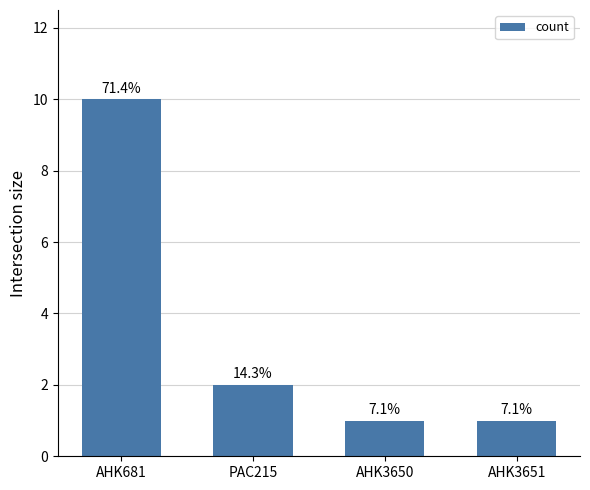

What is the sum of all values?

14